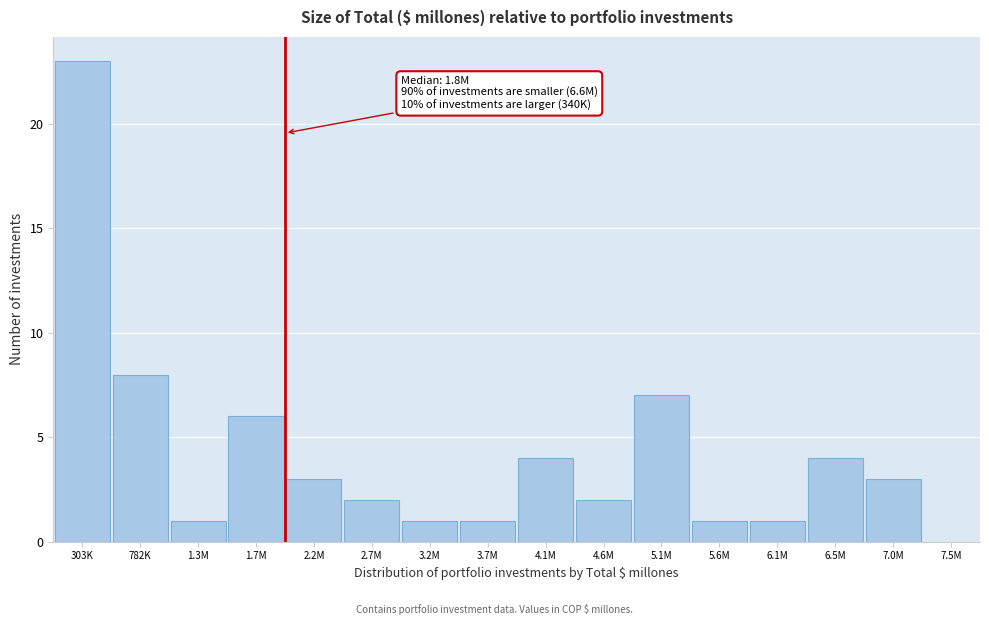

Reading left to right, transcribe all the data shown in this chart.

303K=23	782K=8	1.3M=1	1.7M=6	2.2M=3	2.7M=2	3.2M=1	3.7M=1	4.1M=4	4.6M=2	5.1M=7	5.6M=1	6.1M=1	6.5M=4	7.0M=3